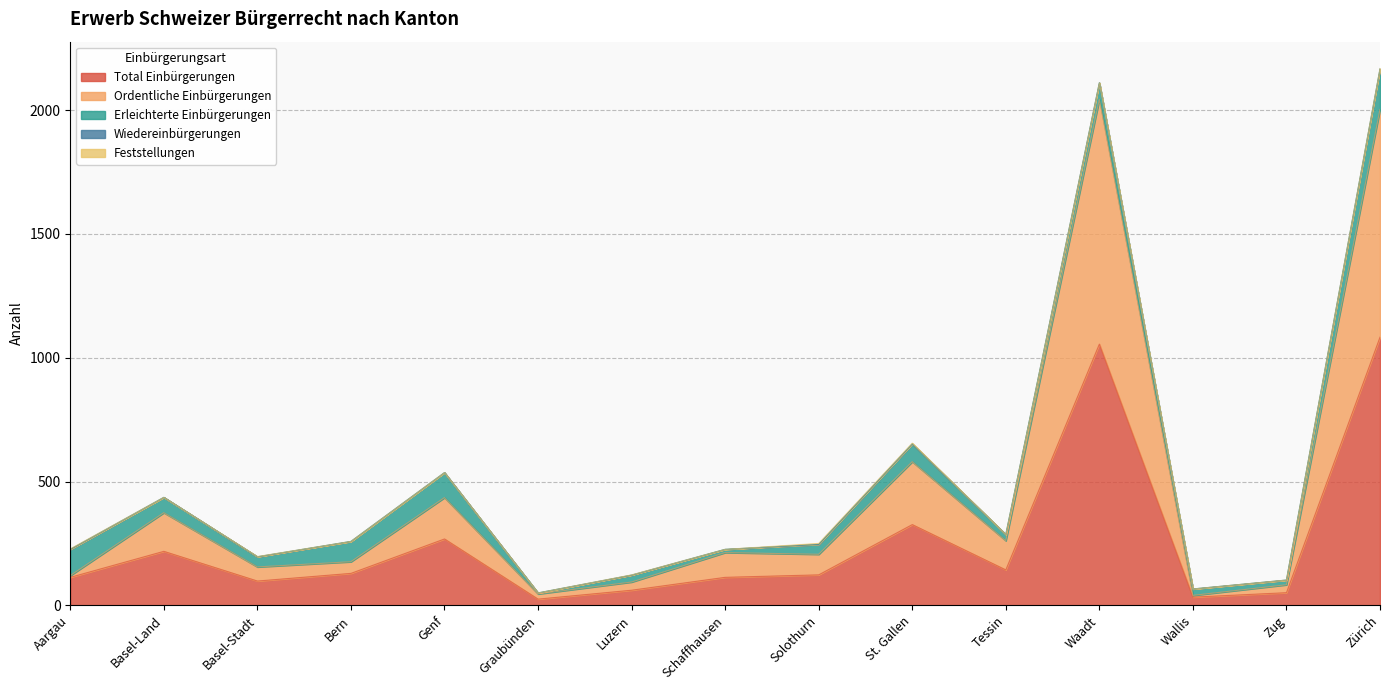

The Total Einbürgerungen series shows 17 at Wallis. True or false?

False